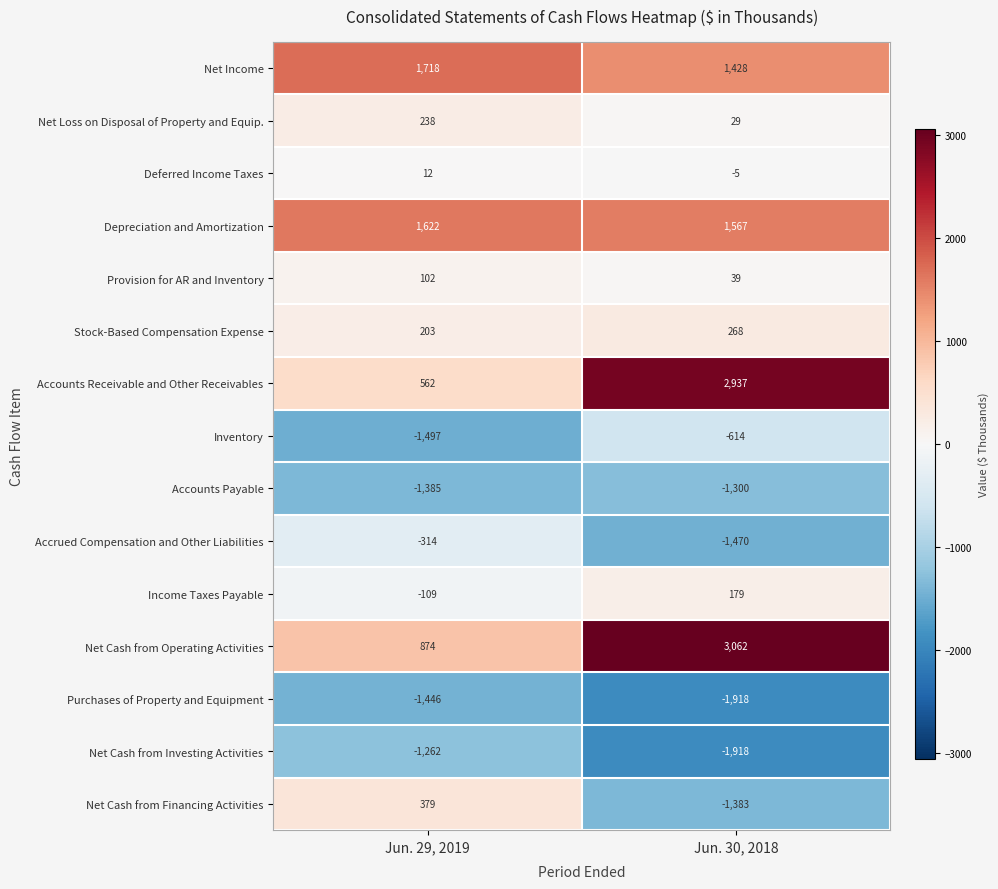

How many categories are shown in the chart?

2